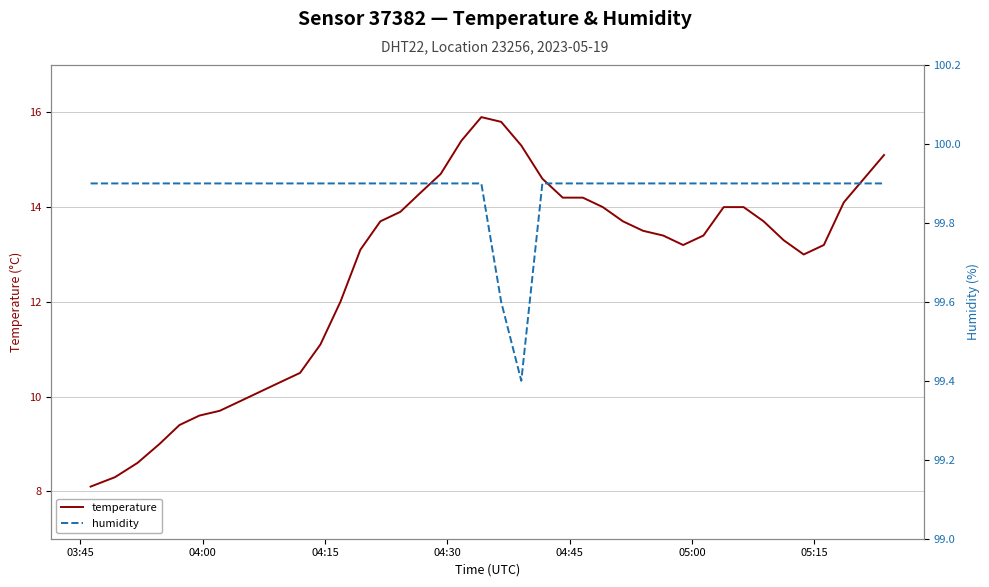

What is the maximum value for temperature?

15.9